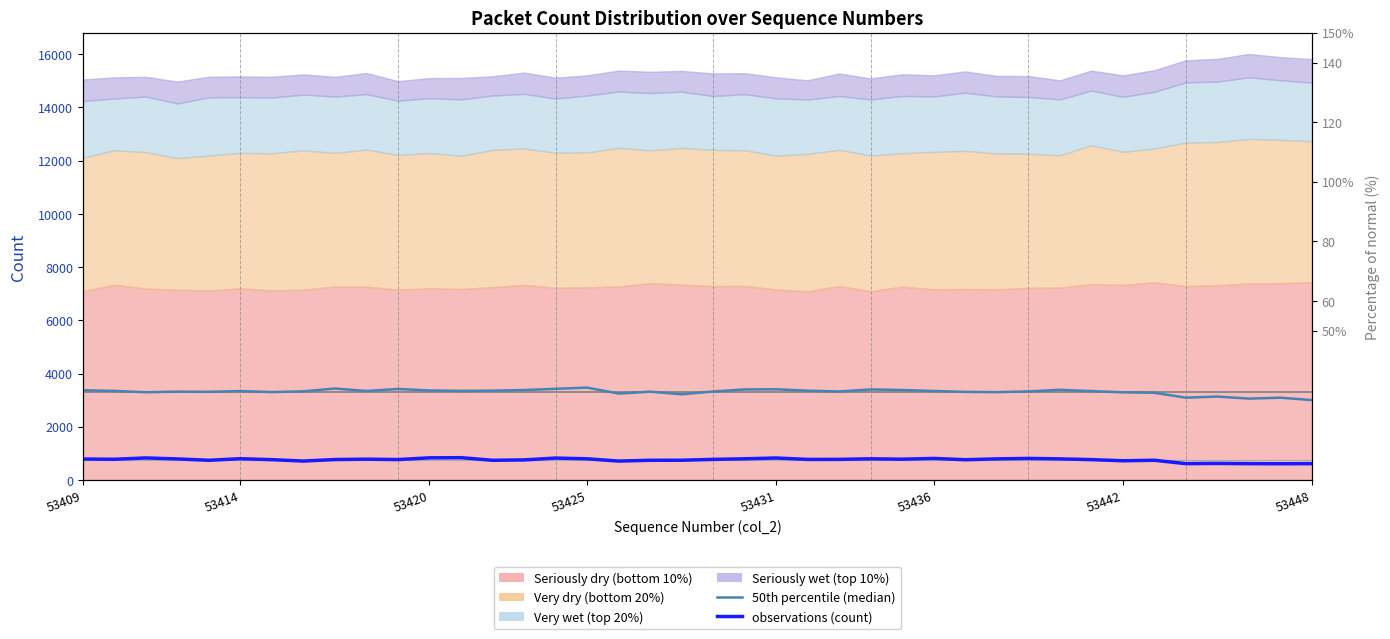

At how many categories does at least one series exceed 2306?

40